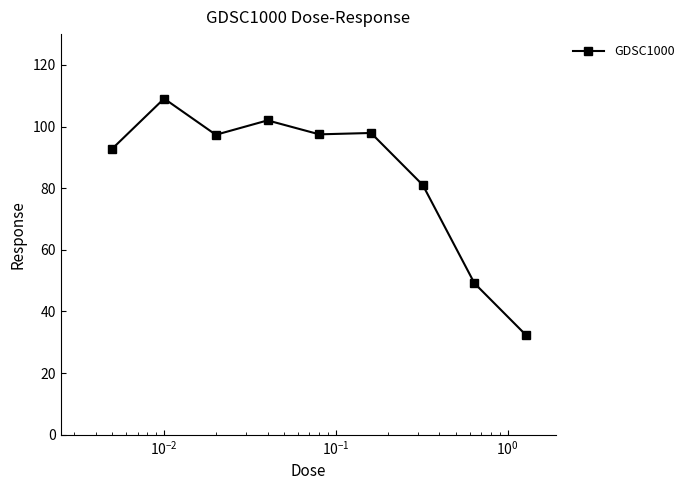

What is the minimum value shown in the chart?

32.3